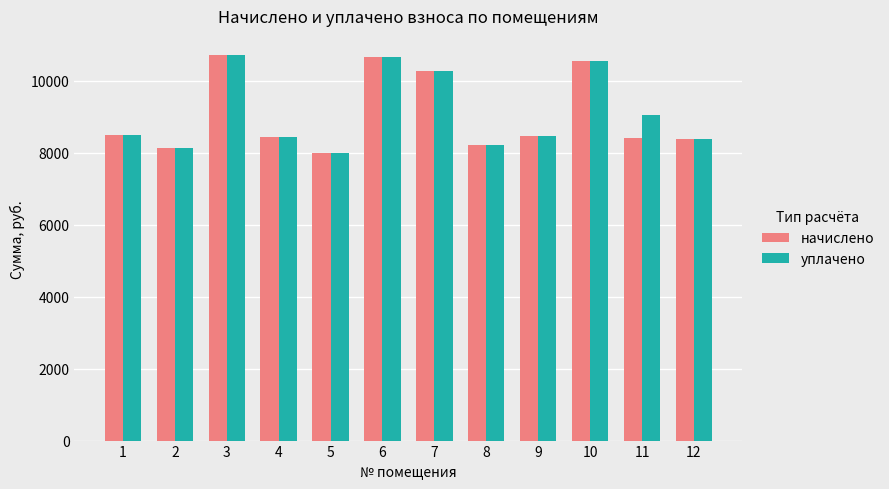

True or false: уплачено has a value of 3612.5 at 10.

False